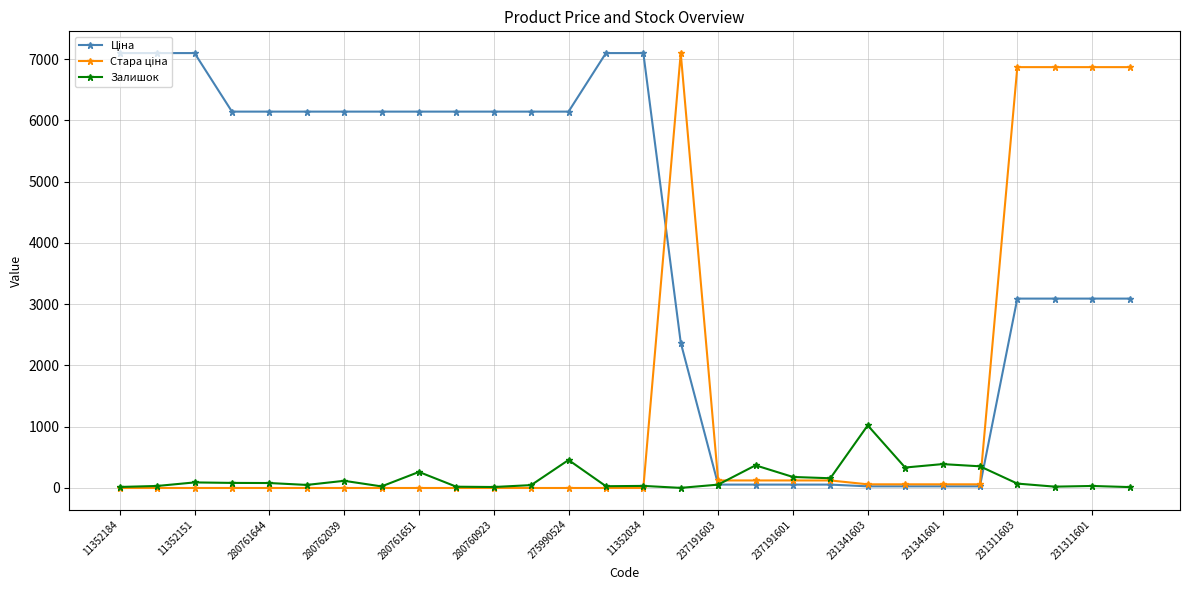

At how many categories does at least one series exceed 2971?

20